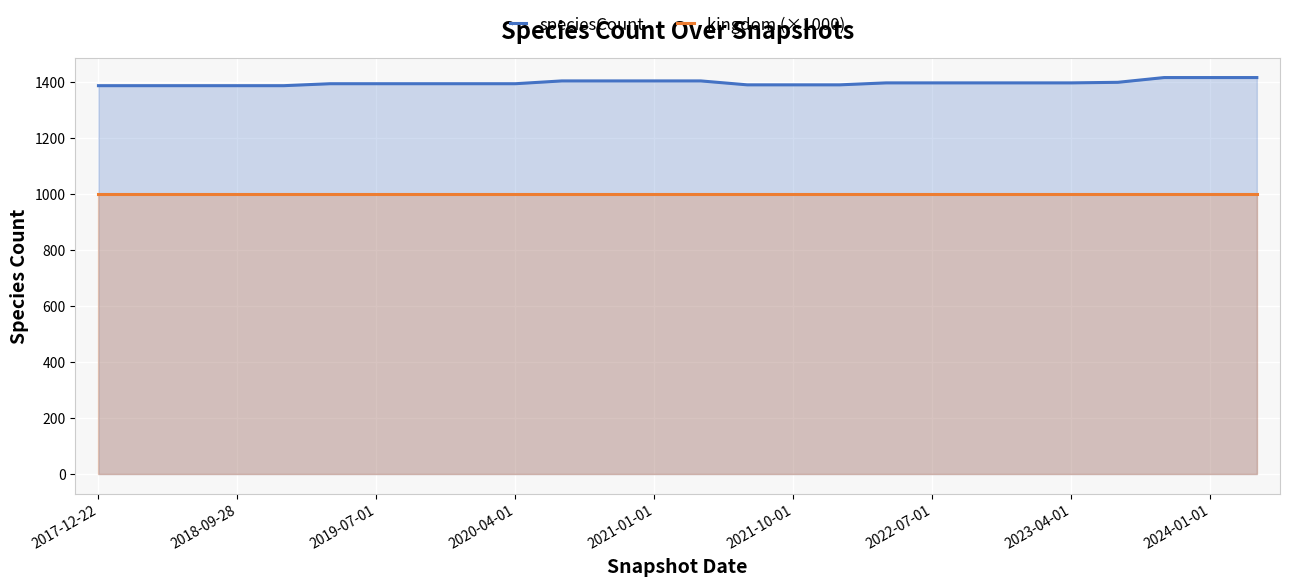

How many lines are shown in the chart?

2